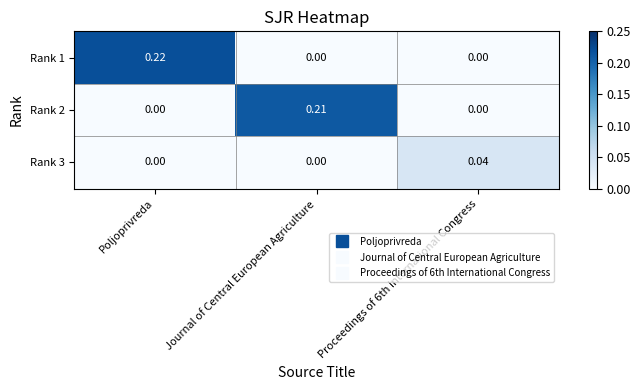

At which category is the sum across all series the highest?

Poljoprivreda